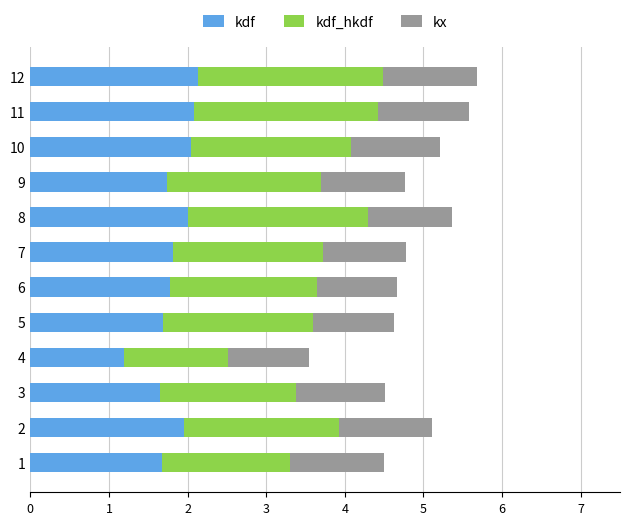

What is the total value across all series at 11?

5.6